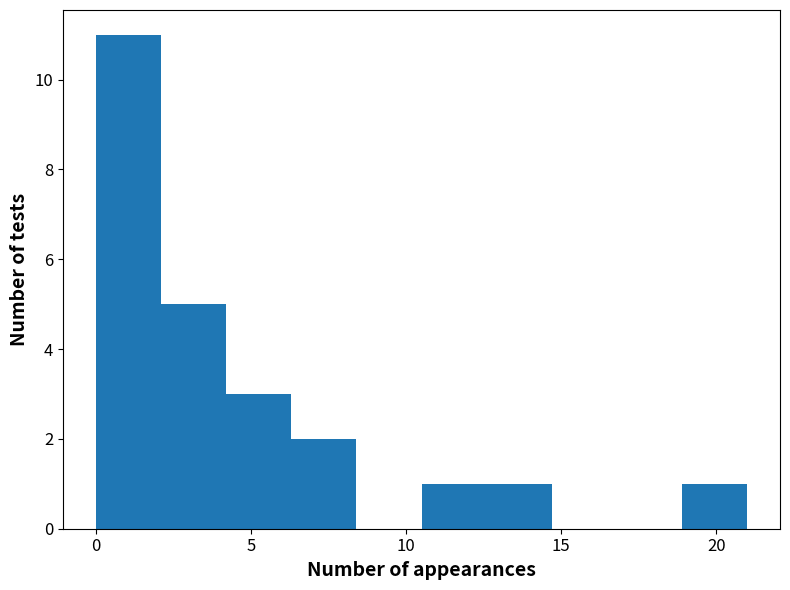

Over which range of the x-axis is the bar tallest?

0.0 to 2.1